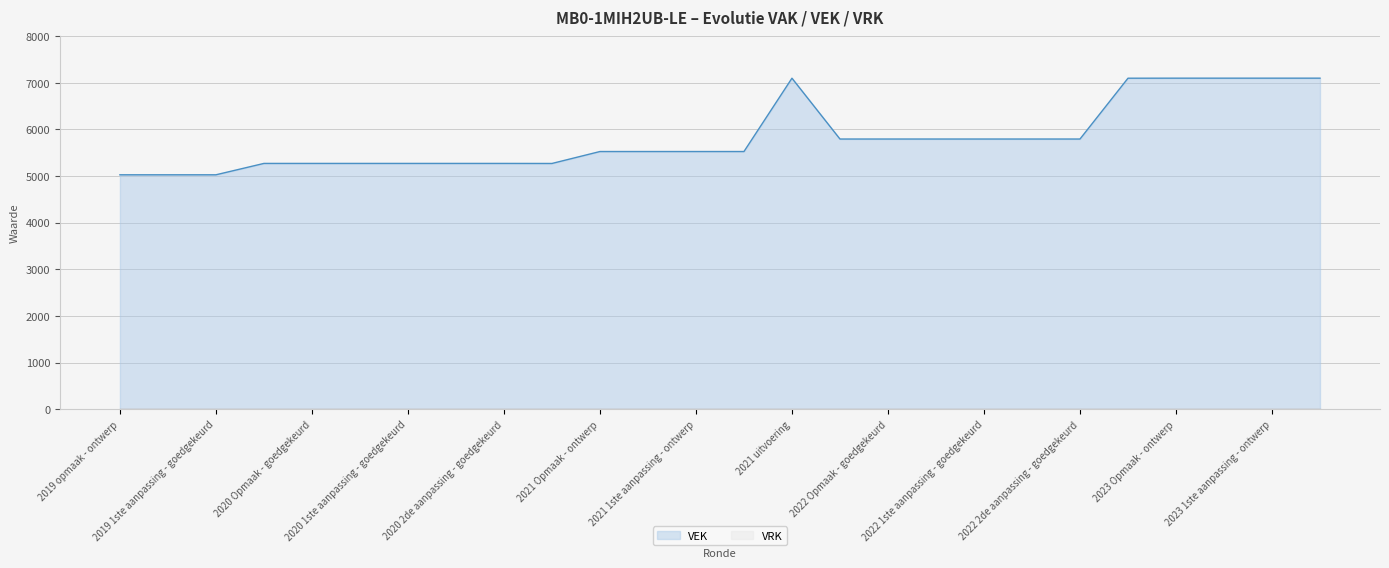

Which has a higher value, 2020 Opmaak - goedgekeurd or 2020 1ste aanpassing - goedgekeurd?

2020 Opmaak - goedgekeurd